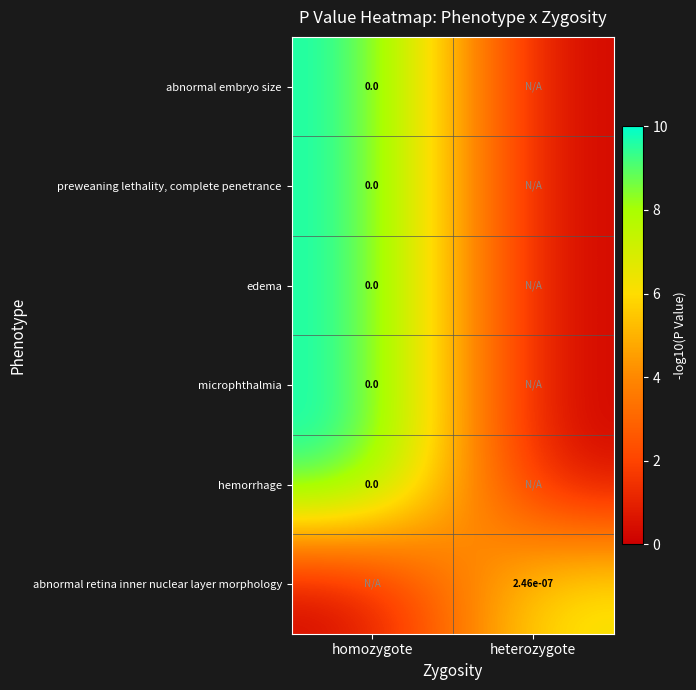

At which category is the sum across all series the highest?

homozygote